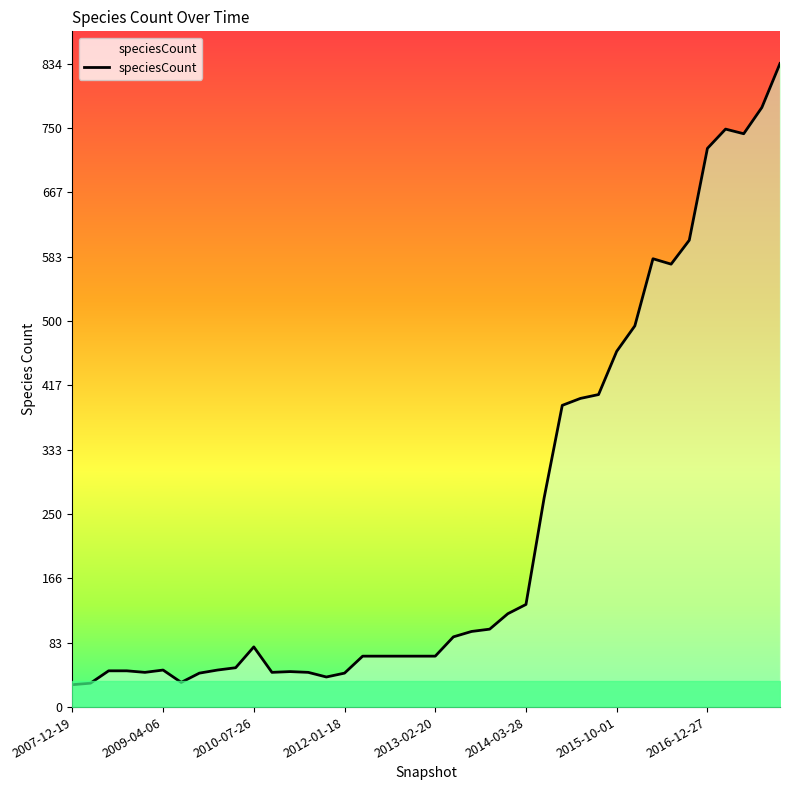

What is the smallest value displayed?

29